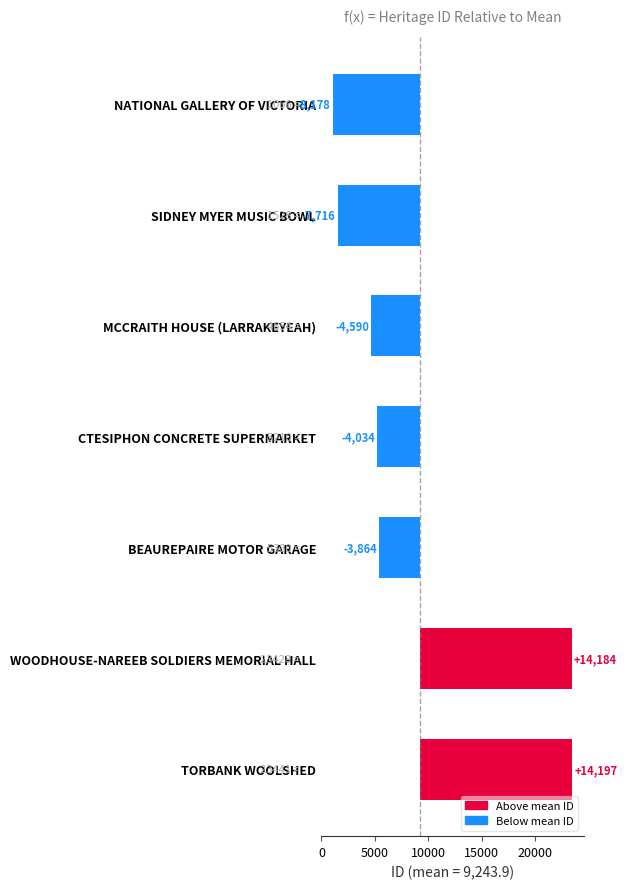

Is it true that the value at BEAUREPAIRE MOTOR GARAGE is -2636.3?

False